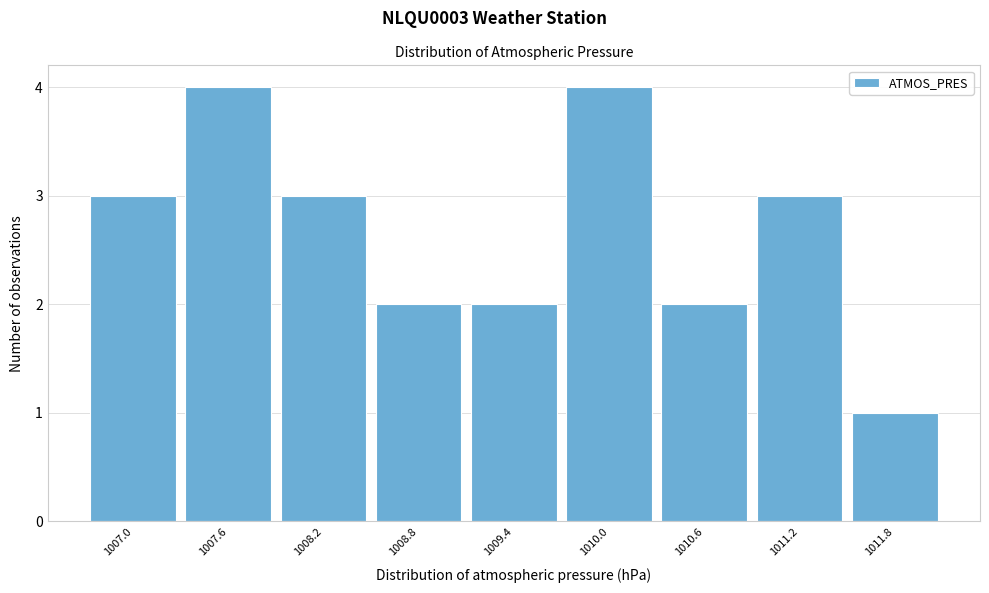

Reading left to right, what are all the values shown in this chart?

1007.0=3	1007.6=4	1008.2=3	1008.8=2	1009.4=2	1010.0=4	1010.6=2	1011.2=3	1011.8=1